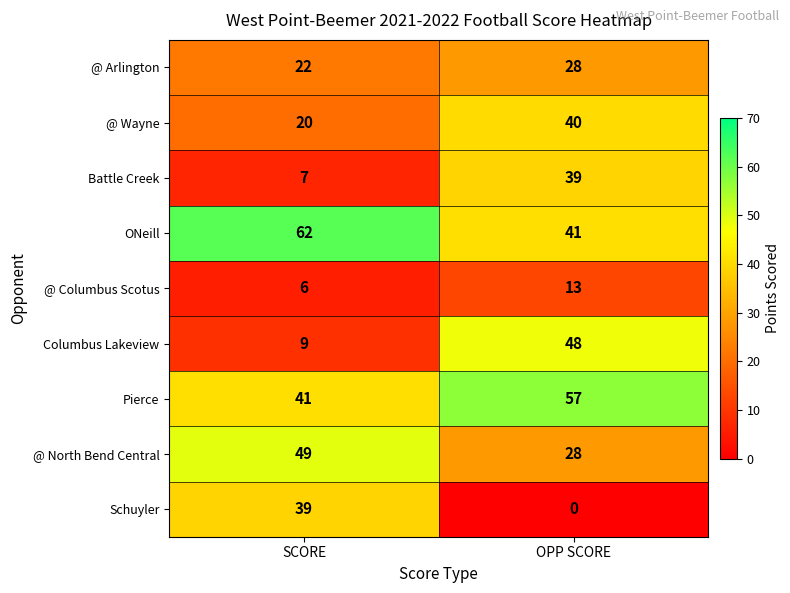

What is the spread (max minus min) of values at SCORE?

56